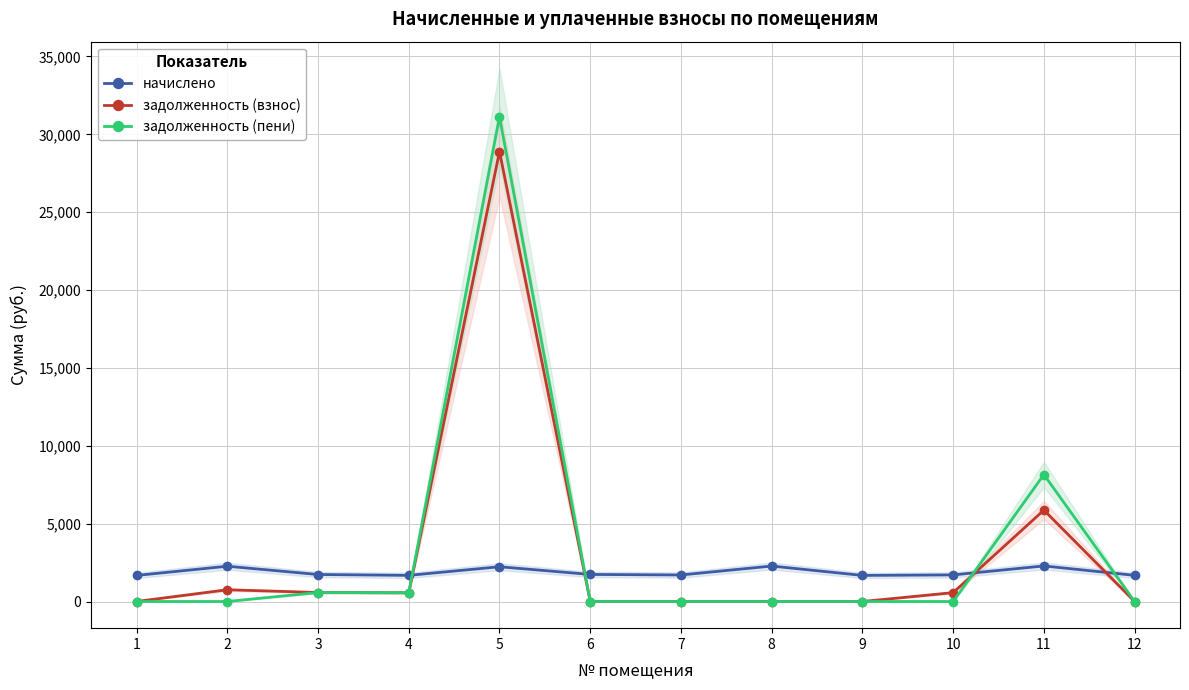

The value of задолженность (пени) at 12 is -10733.7. True or false?

False